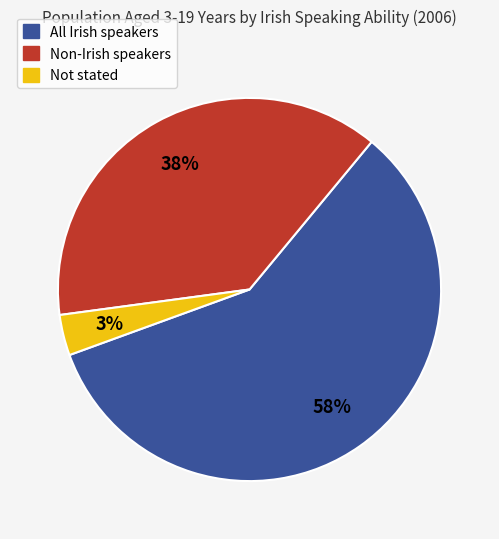

Is the sum of All Irish speakers and Non-Irish speakers greater than half?

Yes